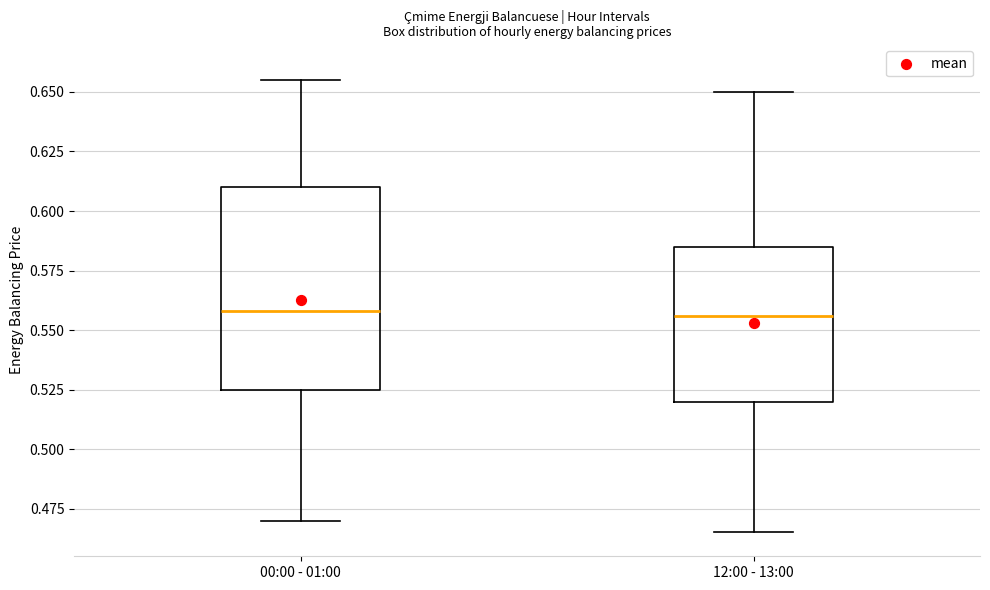

Comparing the boxes themselves (not the whiskers), which one is the tallest?

00:00 - 01:00